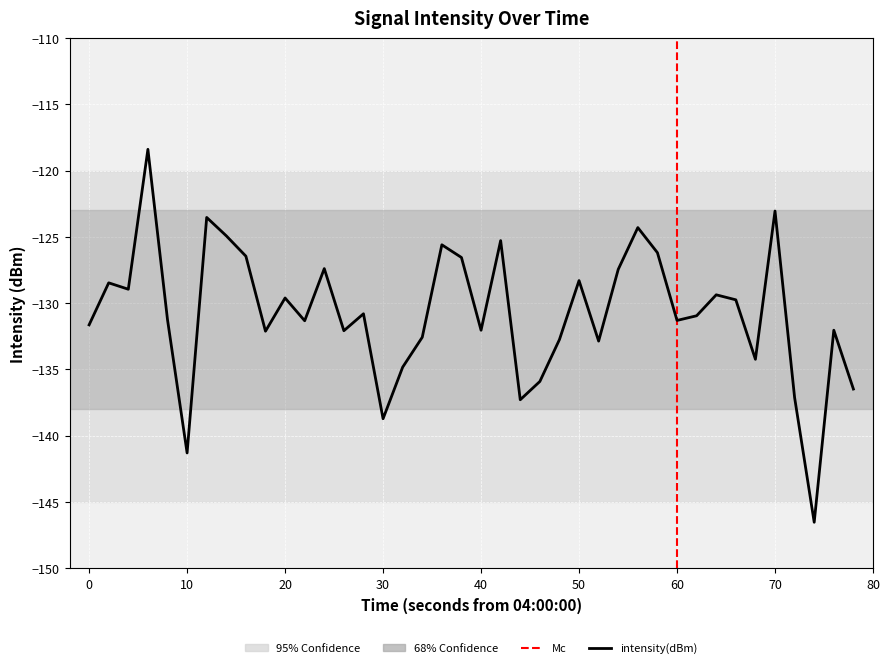

How many interior local peaks (higher than both neighbors) does the data have?

13